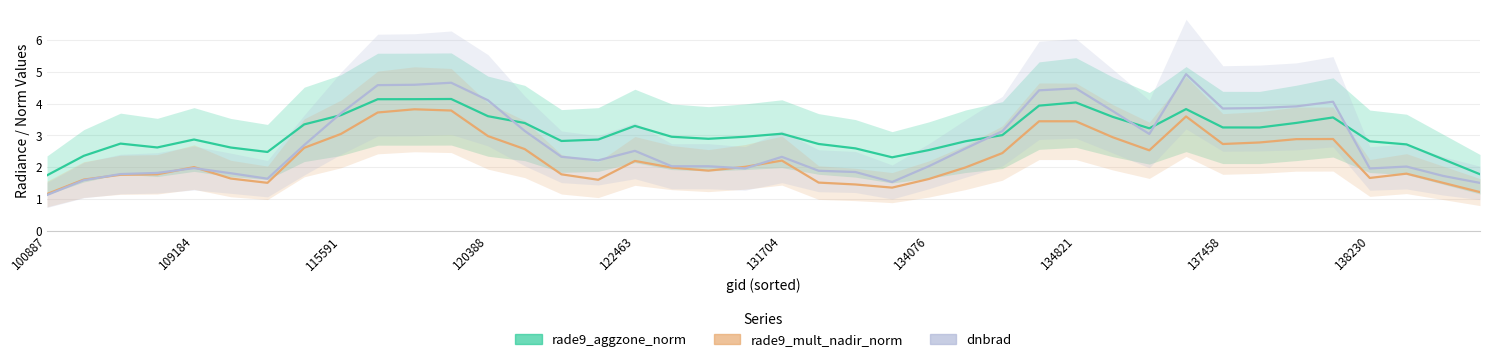

How many interior local valleys does the rade9_mult_nadir_norm series have?

7